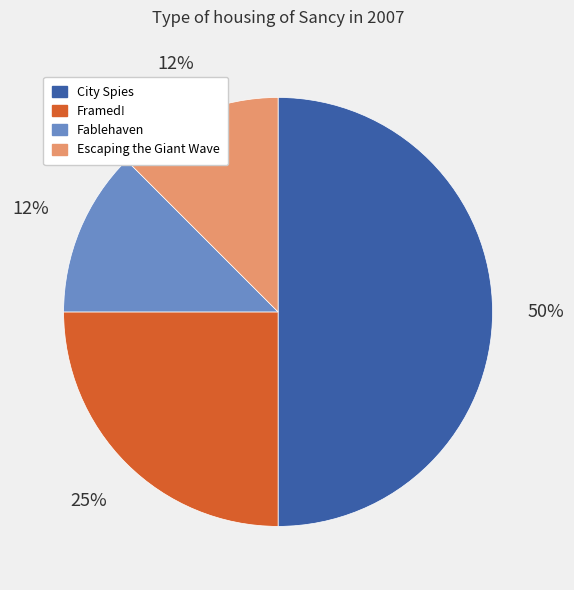

To the nearest percent, what is the average slice percentage?

25%